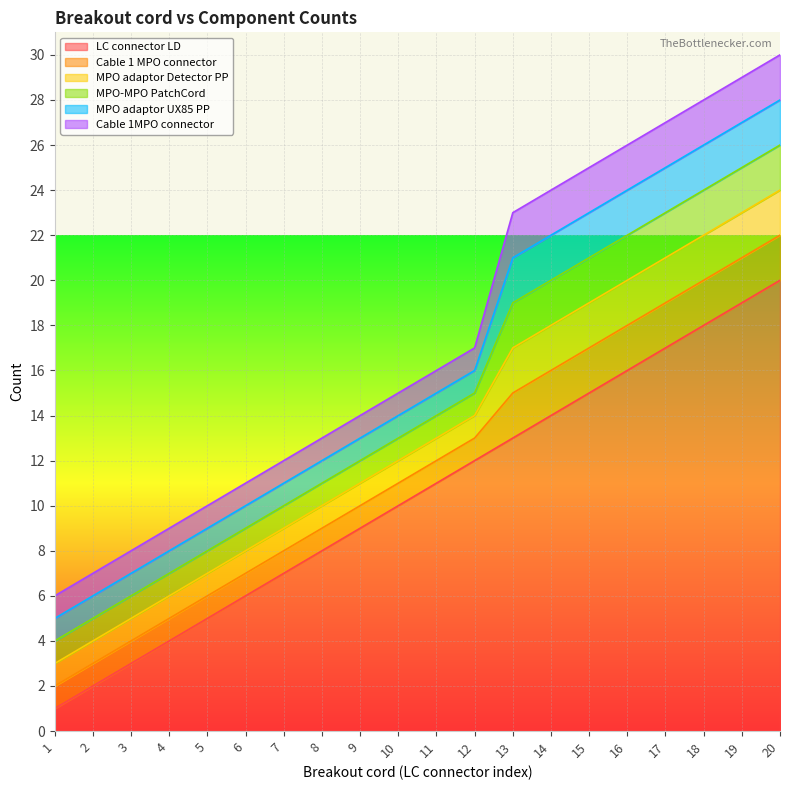

What is the sum of the MPO adaptor Detector PP values at 2 and 10?

2